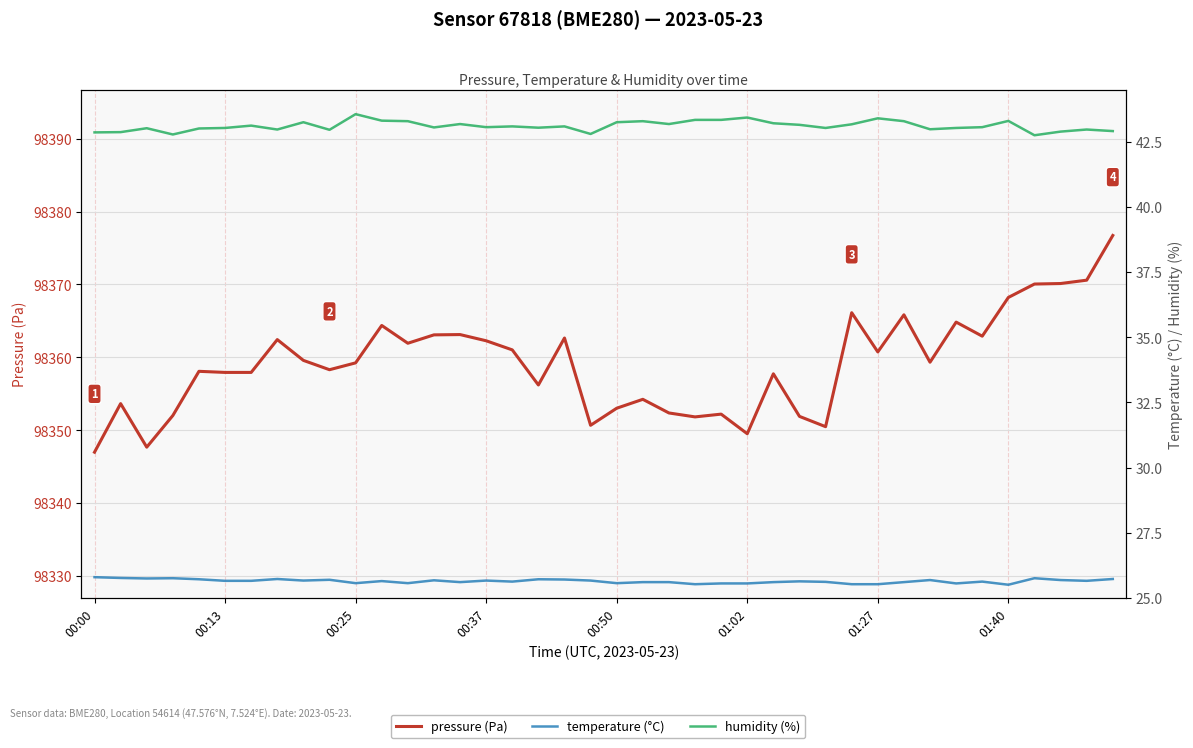

Reading left to right, extract all data points from this chart.

pressure (Pa): 98347.0	98353.7	98347.7	98352.0	98358.1	98357.9	98357.9	98362.4	98359.6	98358.3	98359.2	98364.4	98361.9	98363.1	98363.1	98362.3	98361.0	98356.2	98362.7	98350.7	98353.0	98354.2	98352.4	98351.8	98352.2	98349.5	98357.8	98351.9	98350.5	98366.1	98360.8	98365.8	98359.3	98364.8	98362.9	98368.2	98370.1	98370.1	98370.6	98376.7
temperature (°C): 25.8	25.8	25.8	25.8	25.7	25.7	25.7	25.7	25.7	25.7	25.6	25.6	25.6	25.7	25.6	25.7	25.6	25.7	25.7	25.7	25.6	25.6	25.6	25.5	25.6	25.6	25.6	25.6	25.6	25.5	25.5	25.6	25.7	25.6	25.6	25.5	25.8	25.7	25.7	25.7
humidity (%): 42.9	42.9	43.0	42.8	43.0	43.0	43.1	43.0	43.2	43.0	43.6	43.3	43.3	43.0	43.2	43.1	43.1	43.0	43.1	42.8	43.2	43.3	43.2	43.3	43.3	43.4	43.2	43.1	43.0	43.2	43.4	43.3	43.0	43.0	43.1	43.3	42.8	42.9	43.0	42.9